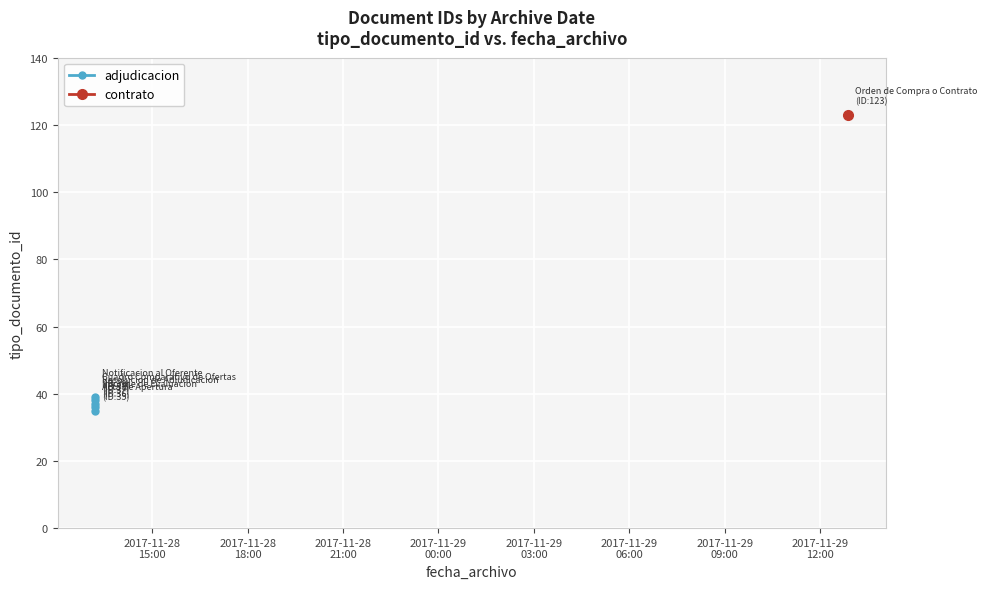

How many values are below 37?

2